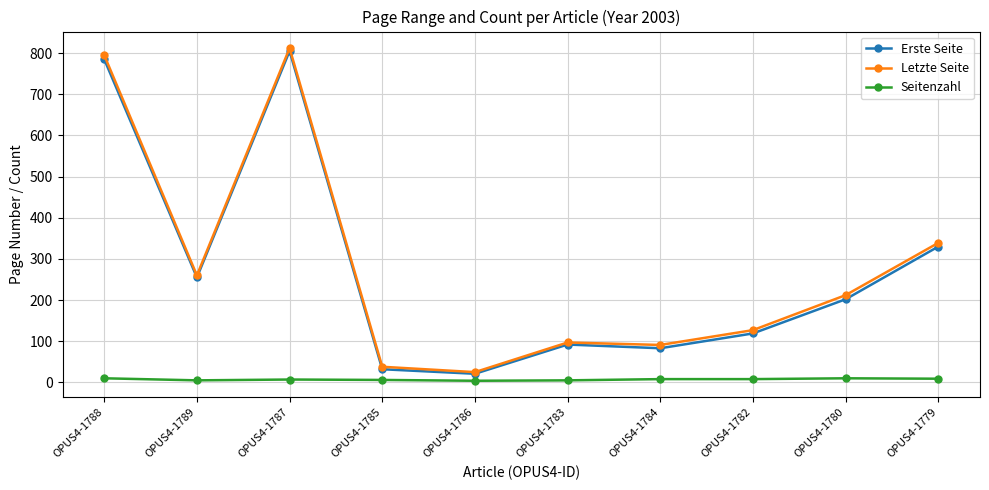

True or false: Letzte Seite and Seitenzahl intersect in this chart.

False